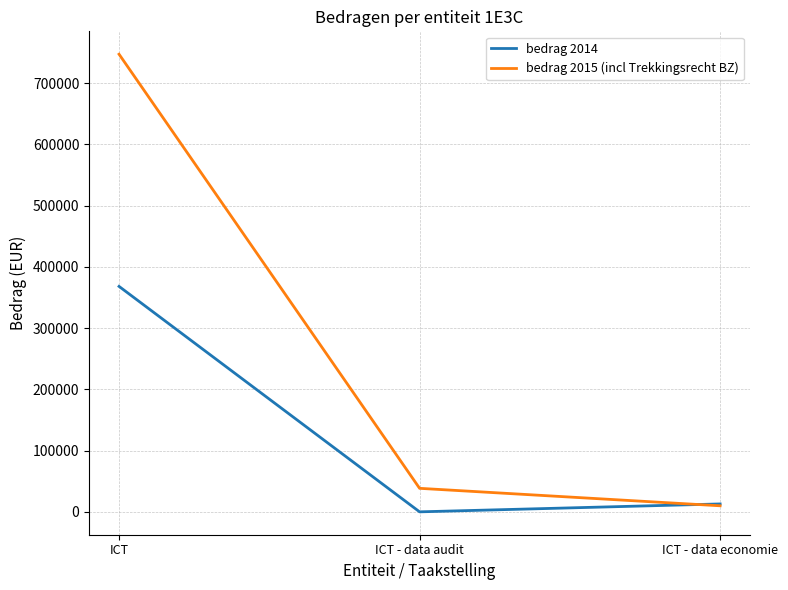

The value of bedrag 2015 (incl Trekkingsrecht BZ) at ICT is 747162.6. True or false?

True